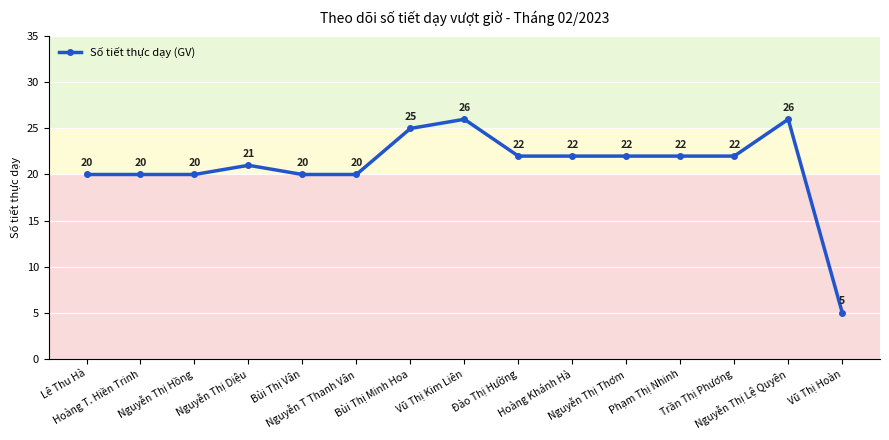

Reading left to right, transcribe all the data shown in this chart.

Lê Thu Hà=20	Hoàng T. Hiền Trinh=20	Nguyễn Thị Hồng=20	Nguyễn Thị Diệu=21	Bùi Thị Vân=20	Nguyễn T Thanh Vân=20	Bùi Thị Minh Hoa=25	Vũ Thị Kim Liên=26	Đào Thị Hường=22	Hoàng Khánh Hà=22	Nguyễn Thị Thơm=22	Phạm Thị Nhinh=22	Trần Thị Phương=22	Nguyễn Thị Lệ Quyên=26	Vũ Thị Hoàn=5